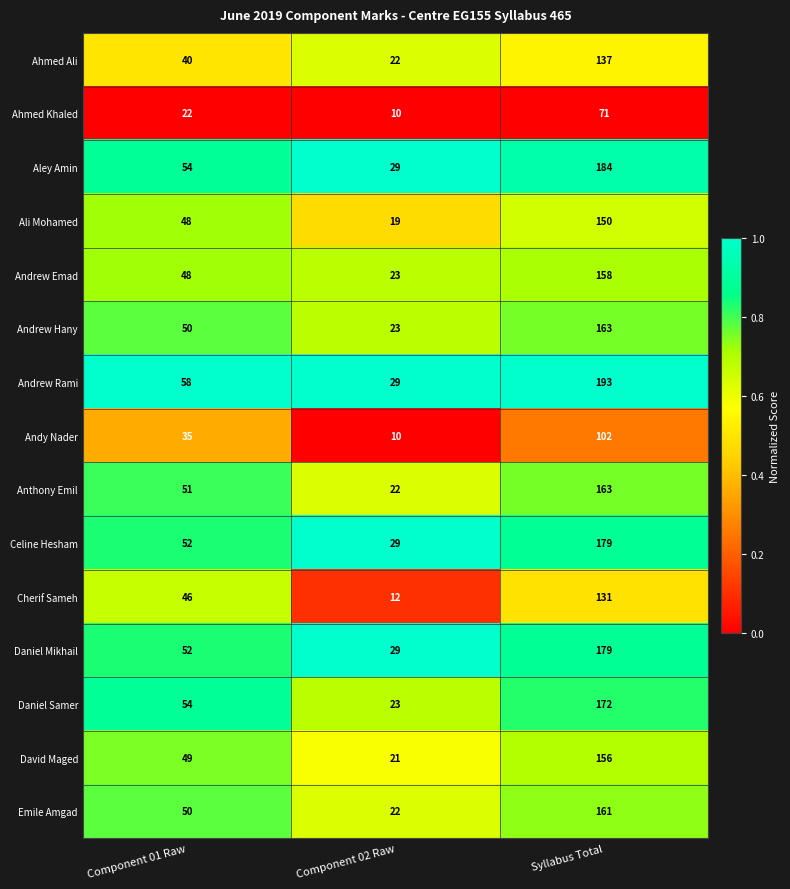

Rank the categories by Ali Mohamed value from highest to lowest.

Syllabus Total, Component 01 Raw, Component 02 Raw